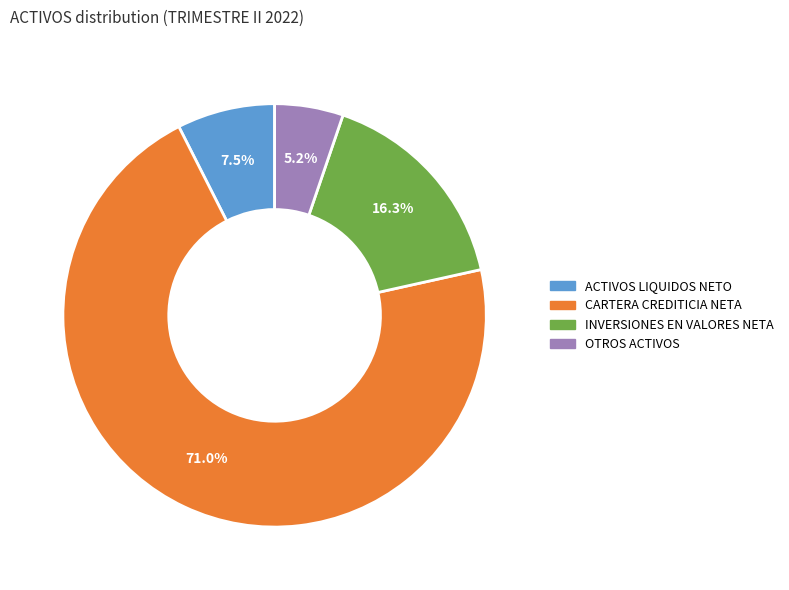

To the nearest percent, what is the difference between the largest and smallest slice percentages?

66%